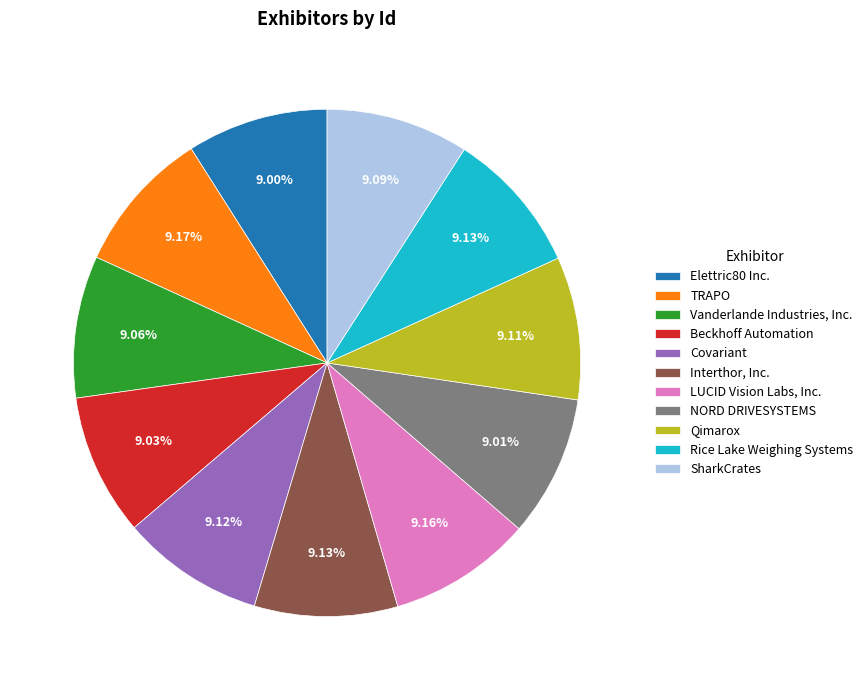

What is the ratio of the value at Interthor, Inc. to the value at Vanderlande Industries, Inc.?

1.0